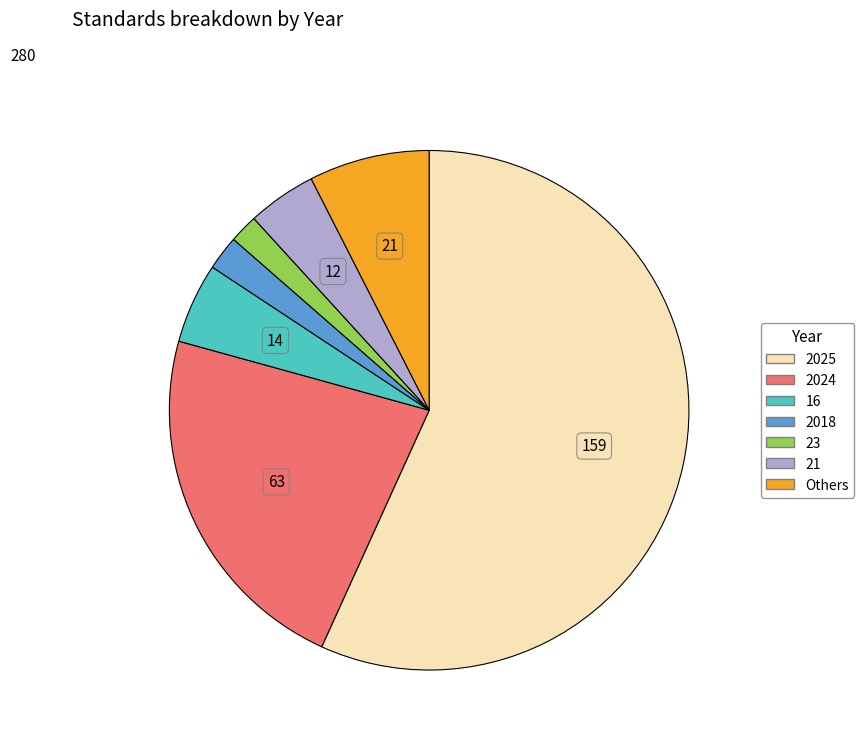

Is there a majority slice in this chart?

Yes